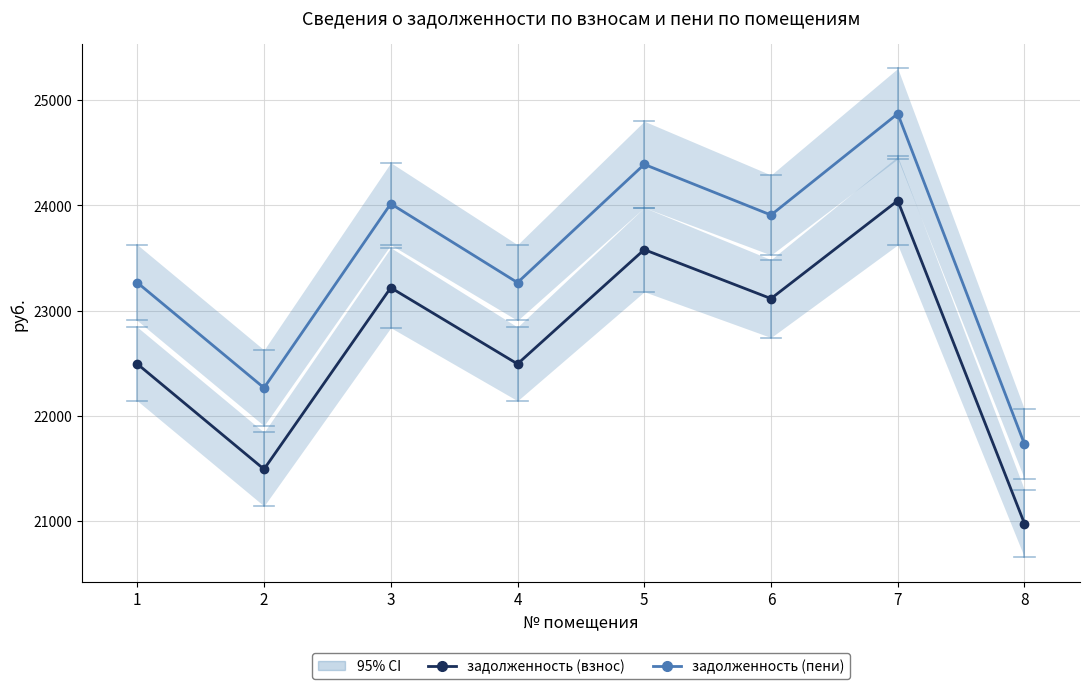

What is the highest value of the задолженность (взнос) series?

24044.3